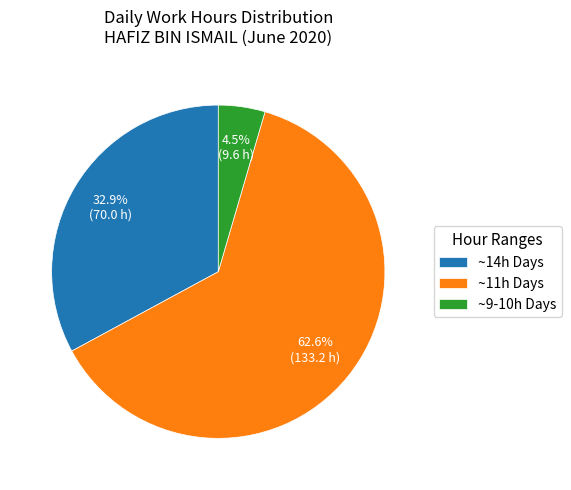

Rank the categories by value from highest to lowest.

~11h Days, ~14h Days, ~9-10h Days